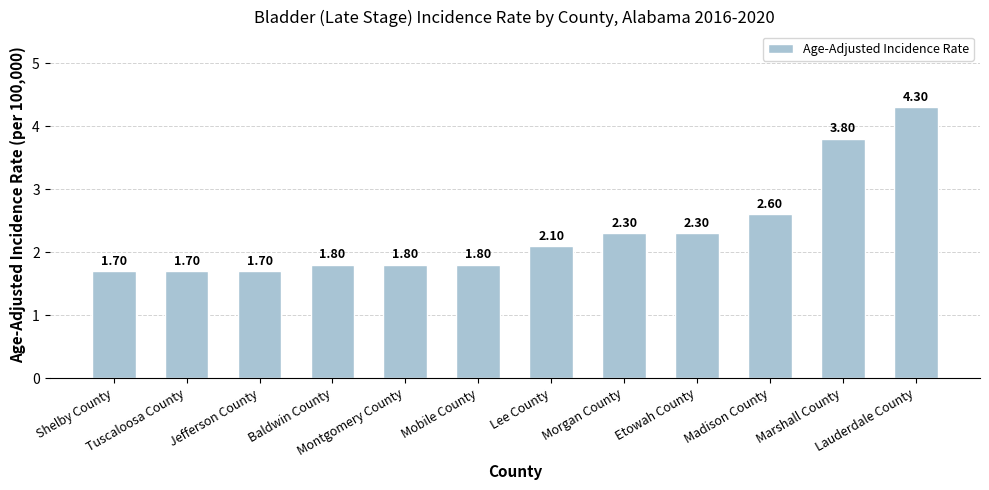

True or false: the data shows 0.6 at Lee County.

False